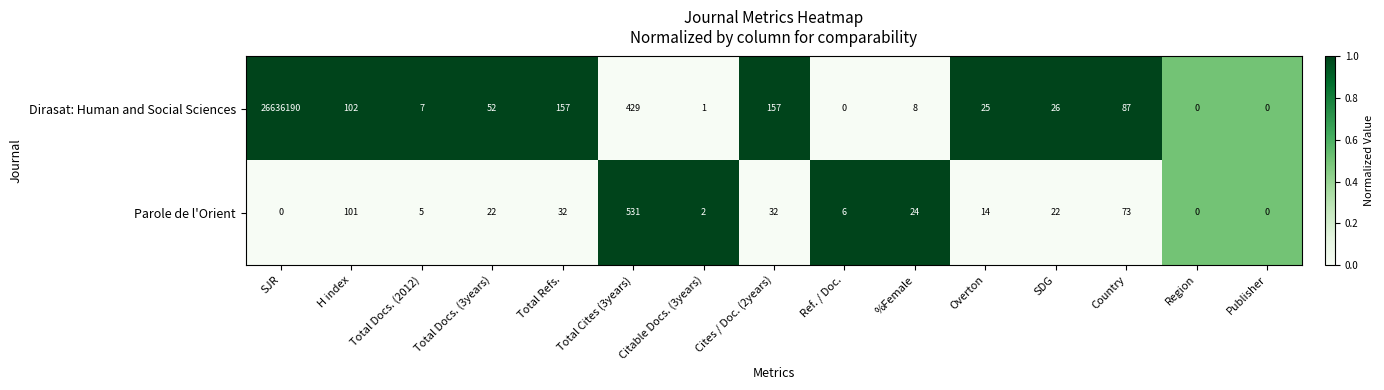

Which series changed the most between Total Docs. (3years) and Ref. / Doc.?

Dirasat: Human and Social Sciences